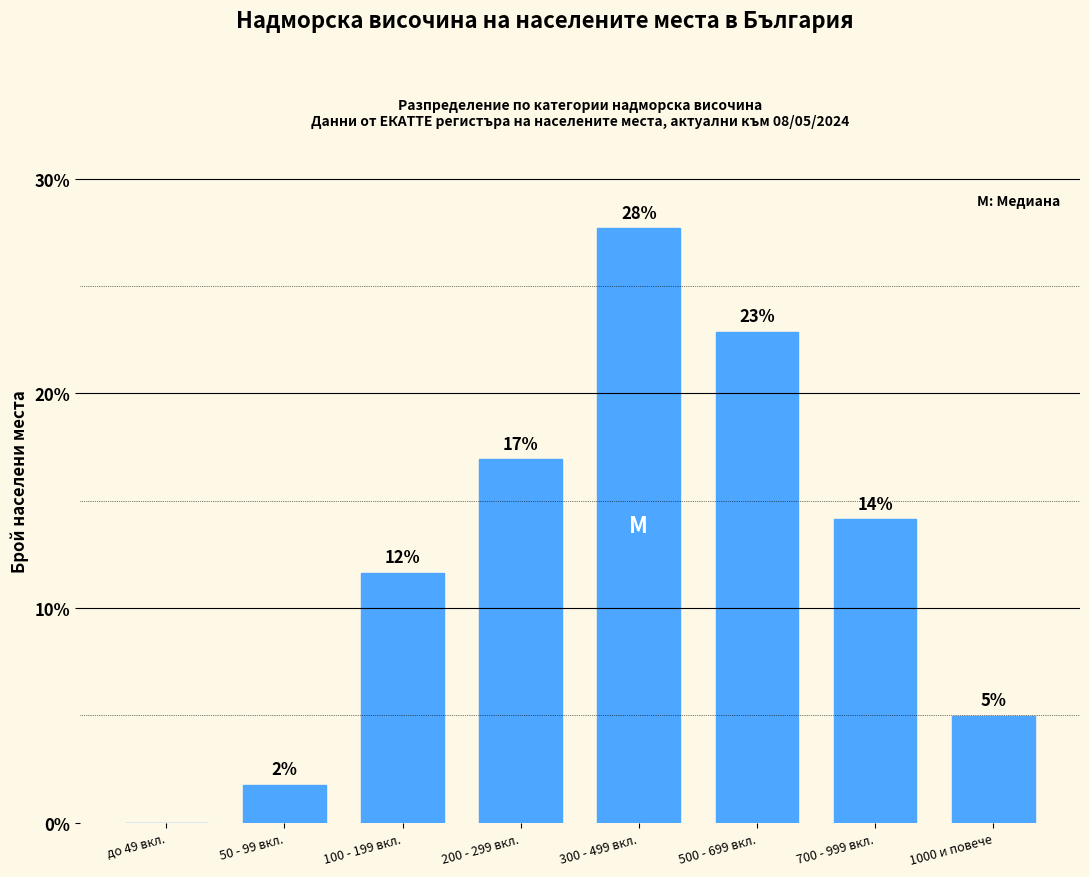

Are the bars horizontal?

No